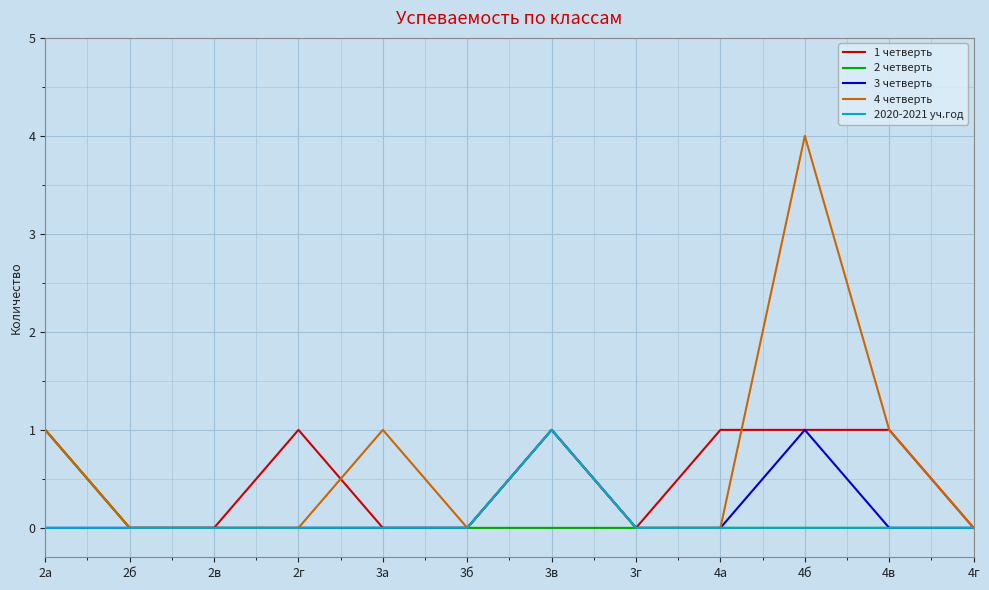

The 3 четверть series shows 0 at 3а. True or false?

True